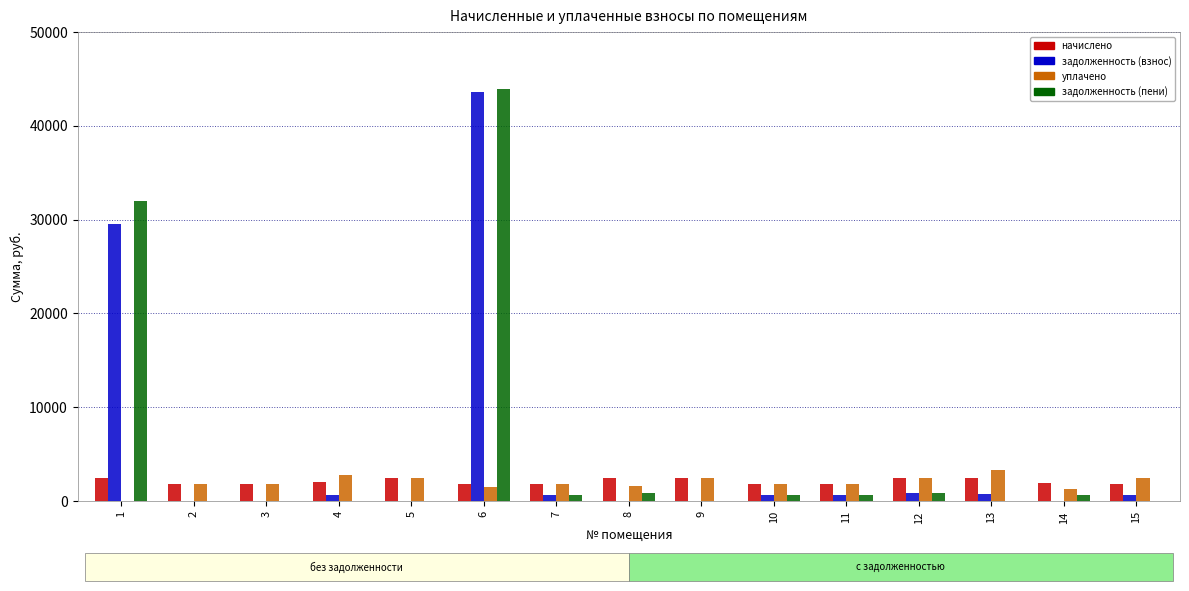

Is the value of начислено at 12 greater than the value of задолженность (пени) at 8?

Yes